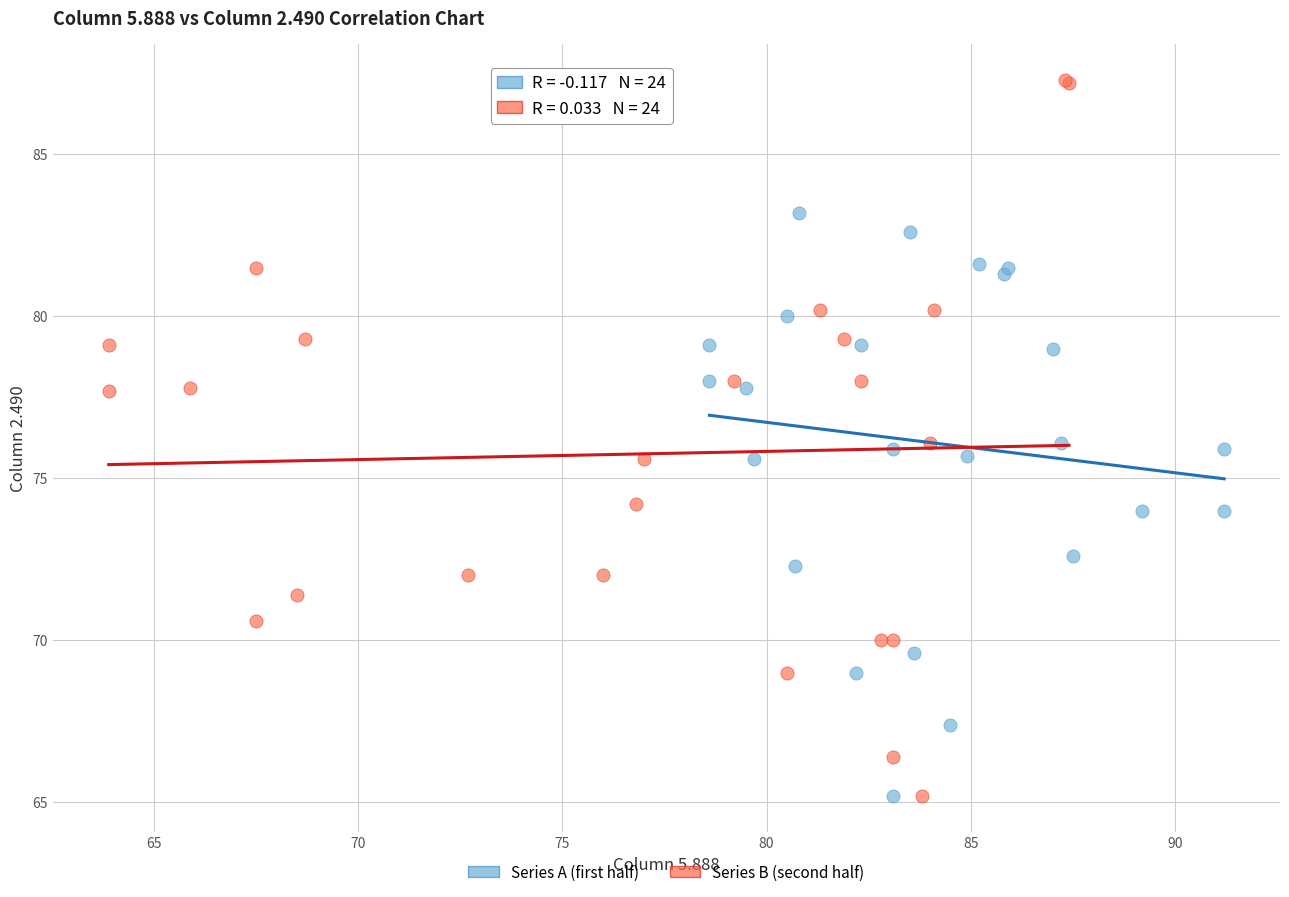

Which series reaches the maximum Y coordinate?

Series B (second half)